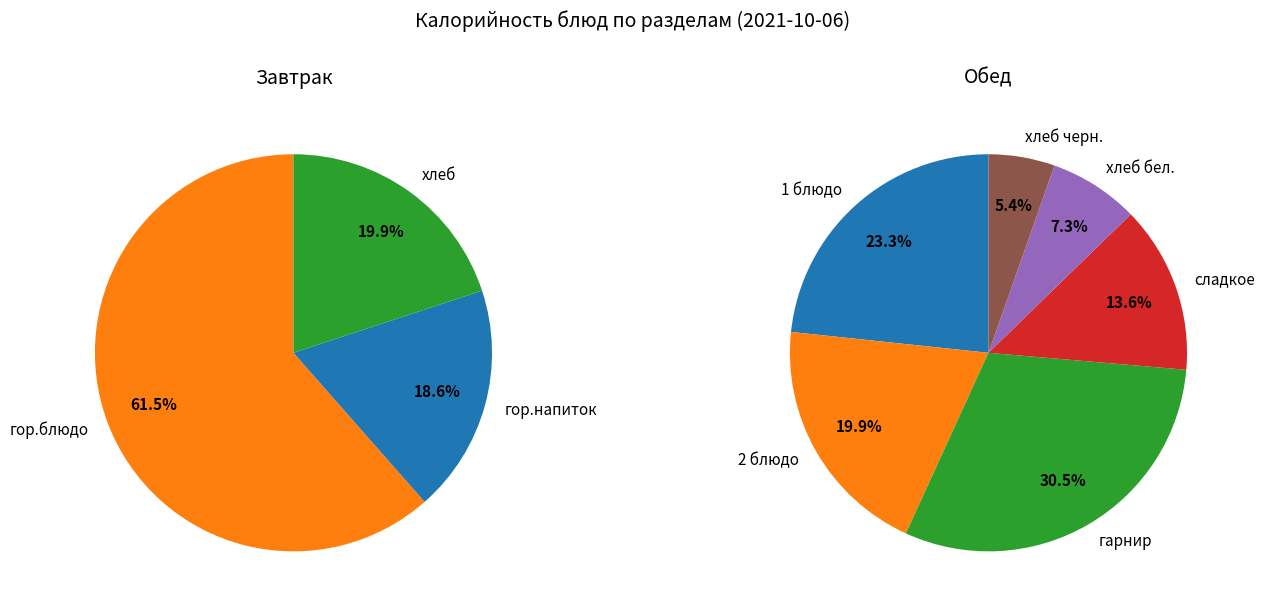

Do хлеб бел. and 1 блюдо together represent more than half of the pie?

No